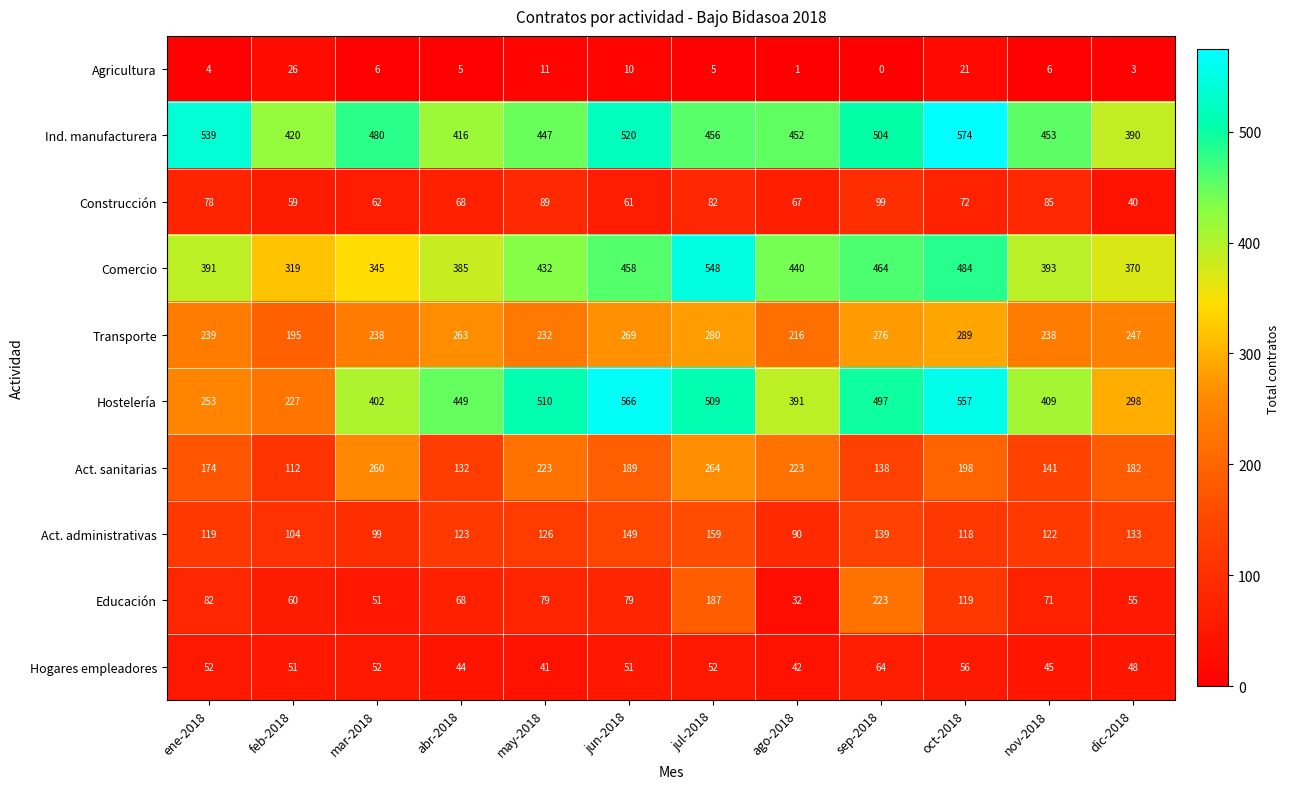

True or false: Act. sanitarias has a value of 297 at may-2018.

False